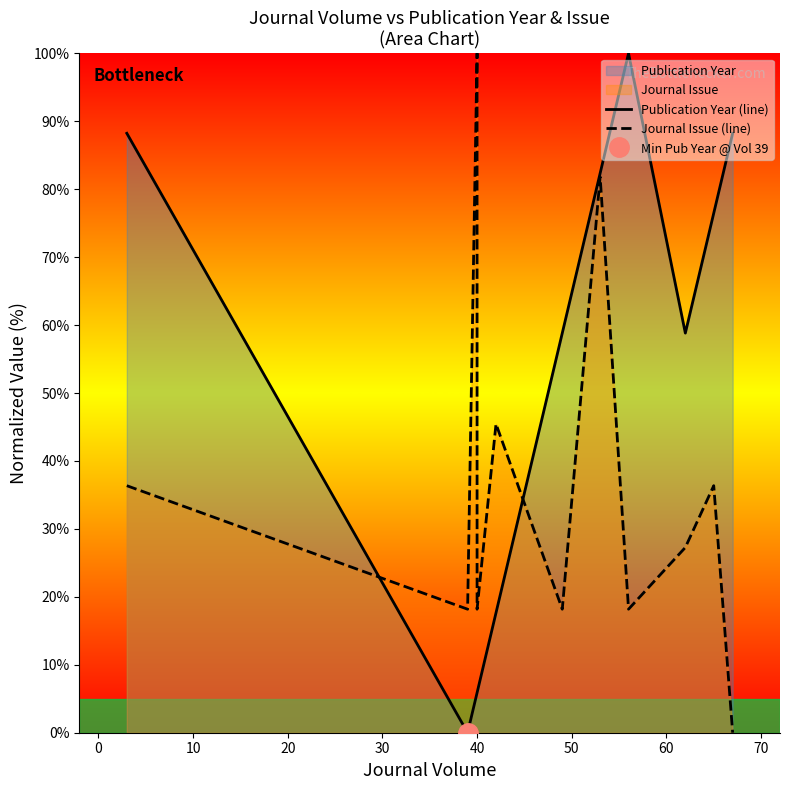

Reading left to right, extract all data points from this chart.

Publication Year (line): 88.2	0.0	5.9	5.9	17.6	58.8	82.4	100.0	58.8	76.5	82.4	88.2
Journal Issue (line): 36.4	18.2	100.0	18.2	45.5	18.2	81.8	18.2	27.3	36.4	18.2	0.0